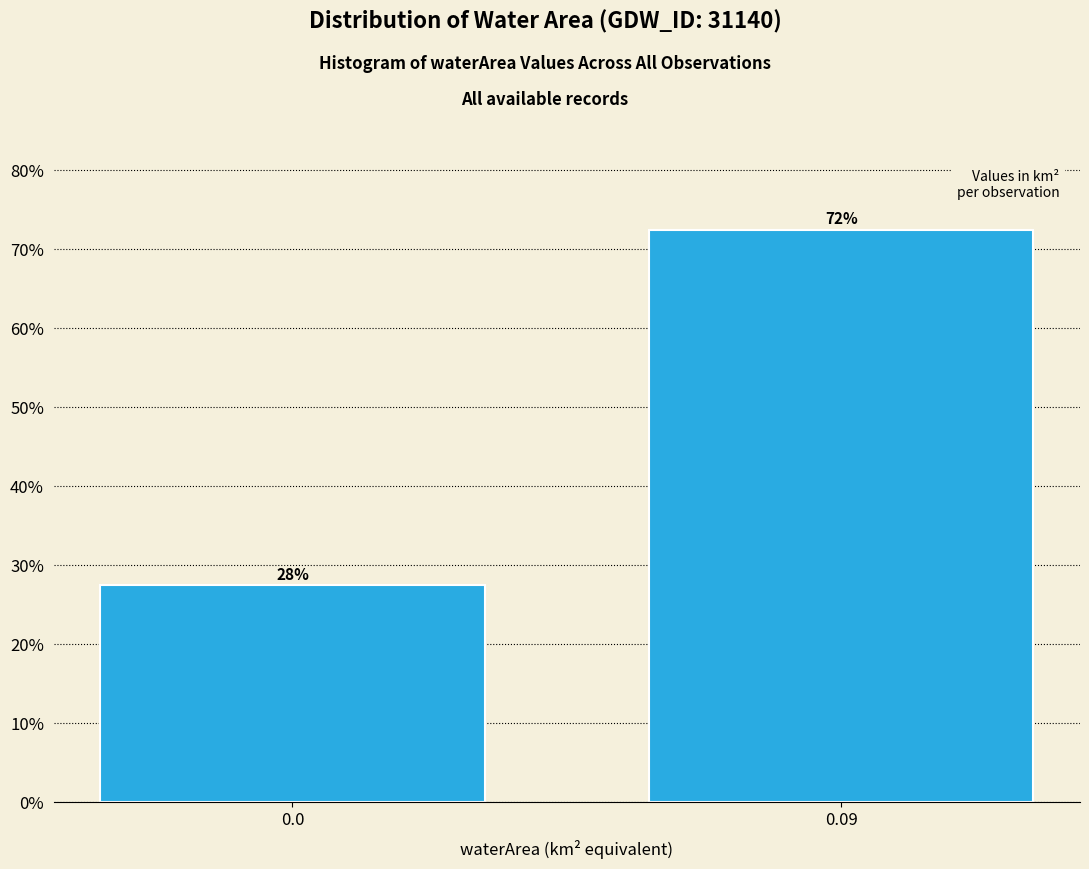

Are the bars horizontal?

No